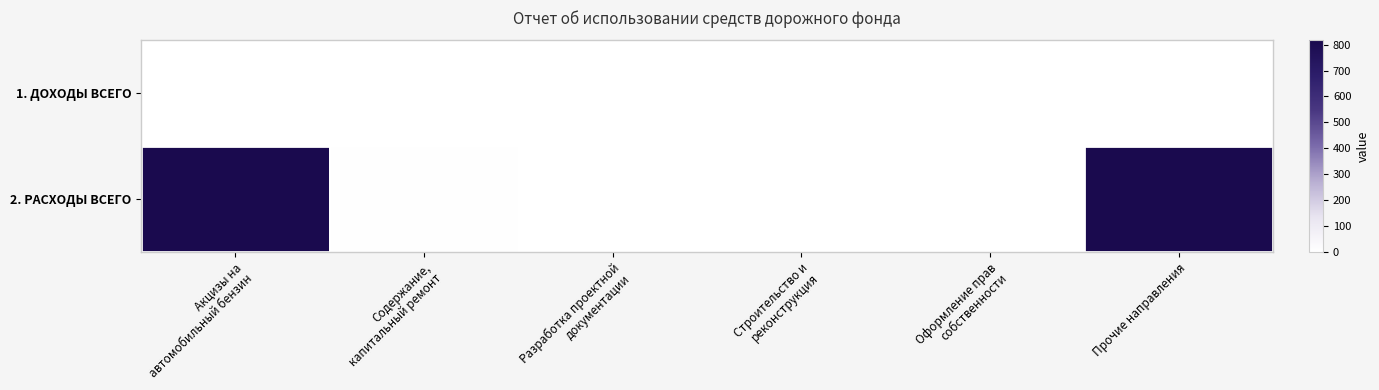

List the series in order of their overall mean, lowest first.

1. ДОХОДЫ ВСЕГО, 2. РАСХОДЫ ВСЕГО